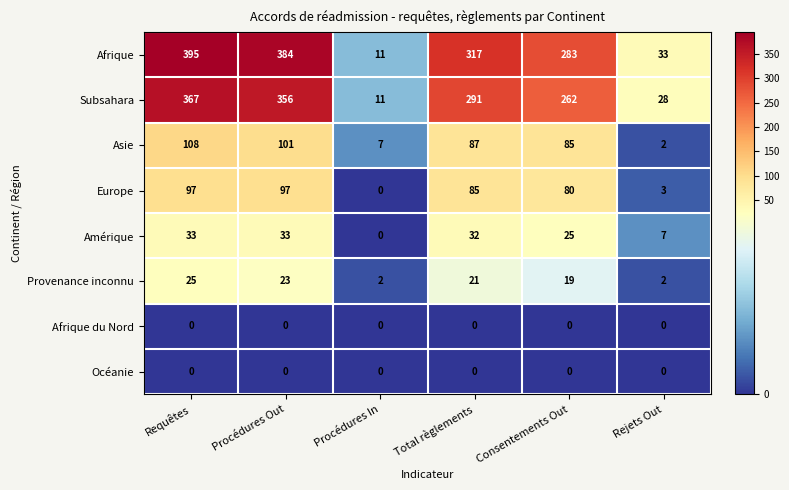

What is the difference between the highest and lowest values at Requêtes?

395